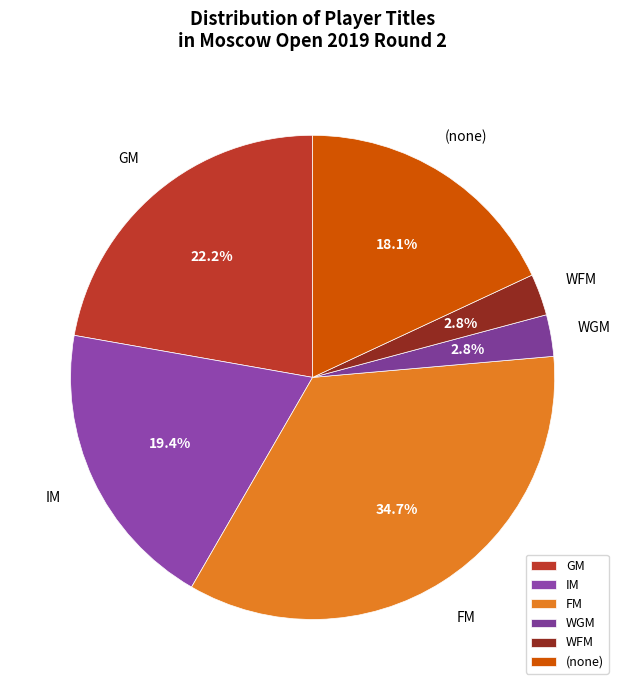

Do WGM and GM together represent more than half of the pie?

No